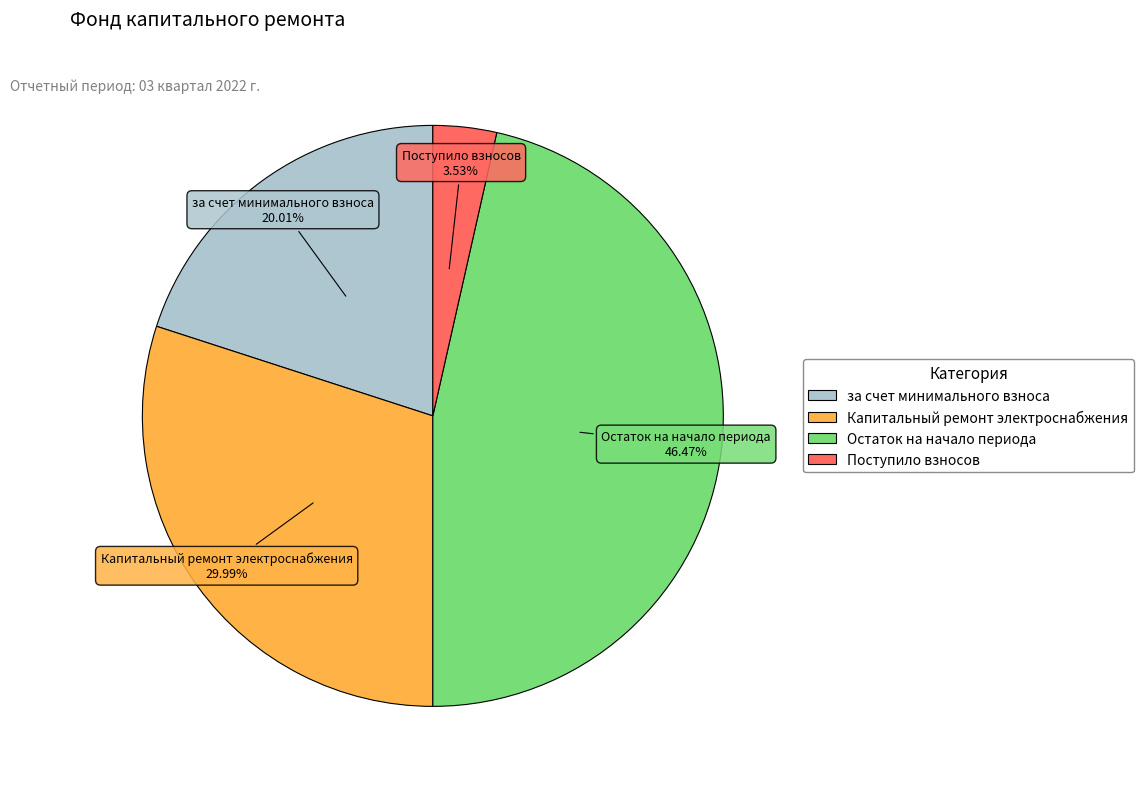

Does any single category account for the majority?

No